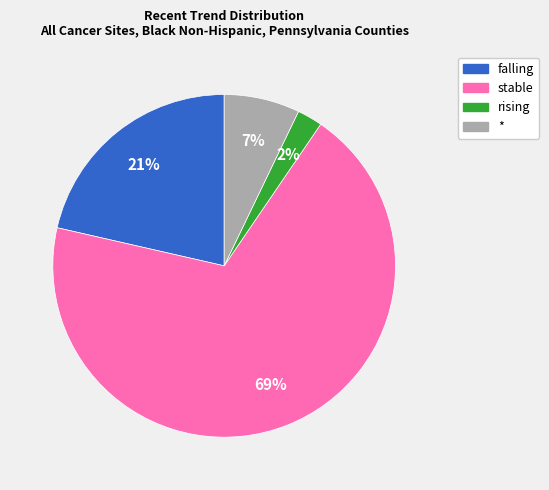

Is the sum of falling and * greater than half?

No